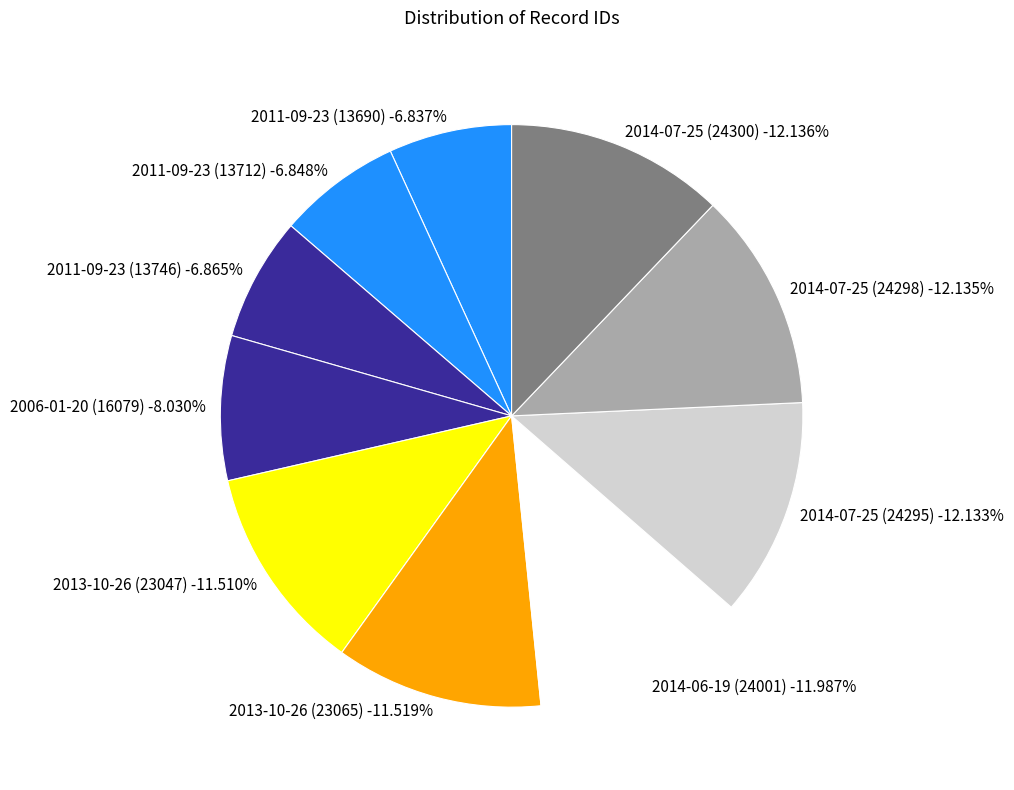

How many slices are in this pie chart?

10